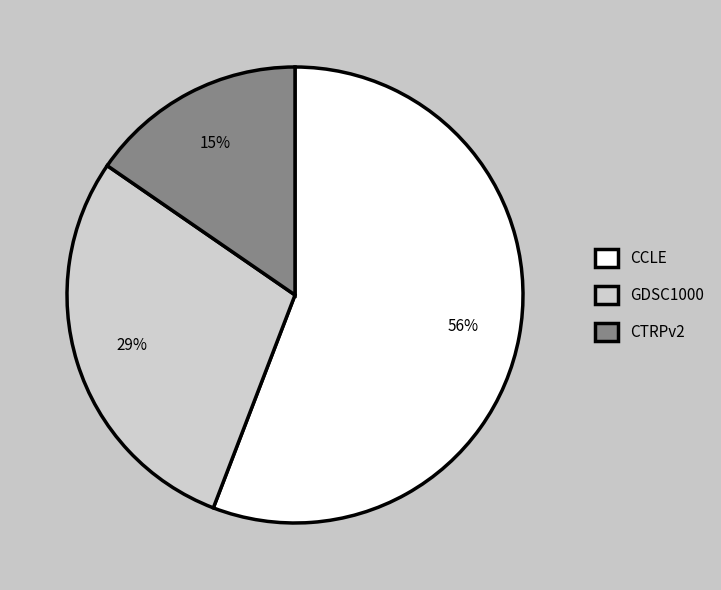

What percentage is the CCLE slice, to the nearest percent?

56%